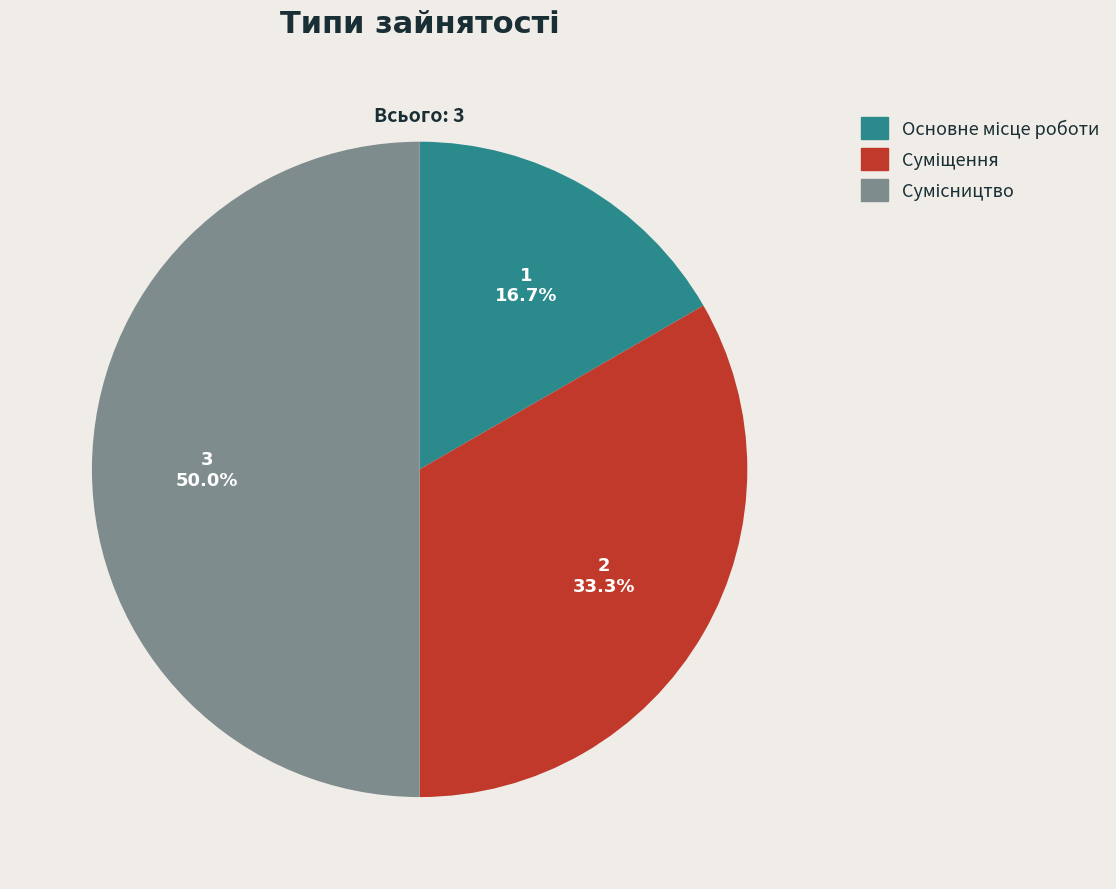

How many segments does this pie chart have?

3